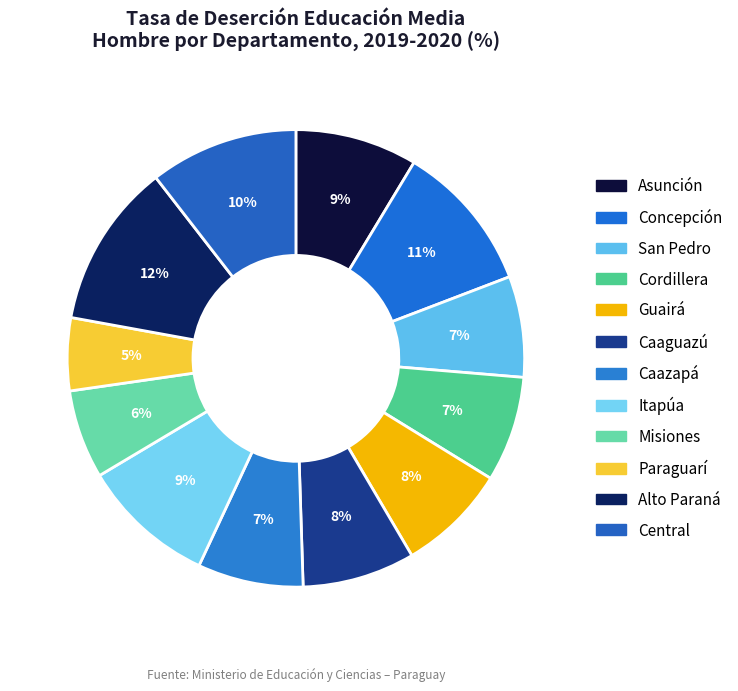

To the nearest percent, what is the combined percentage of Asunción and Central?

19%